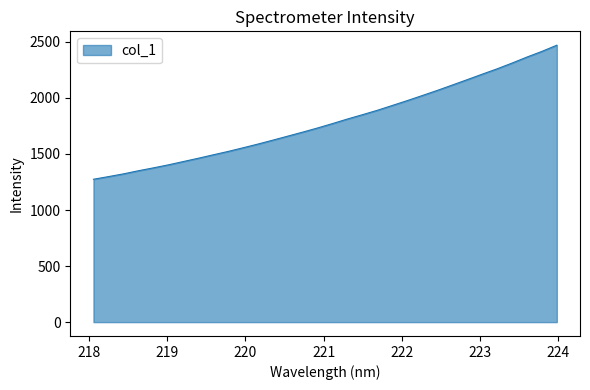

What is the minimum value shown in the chart?

1274.3